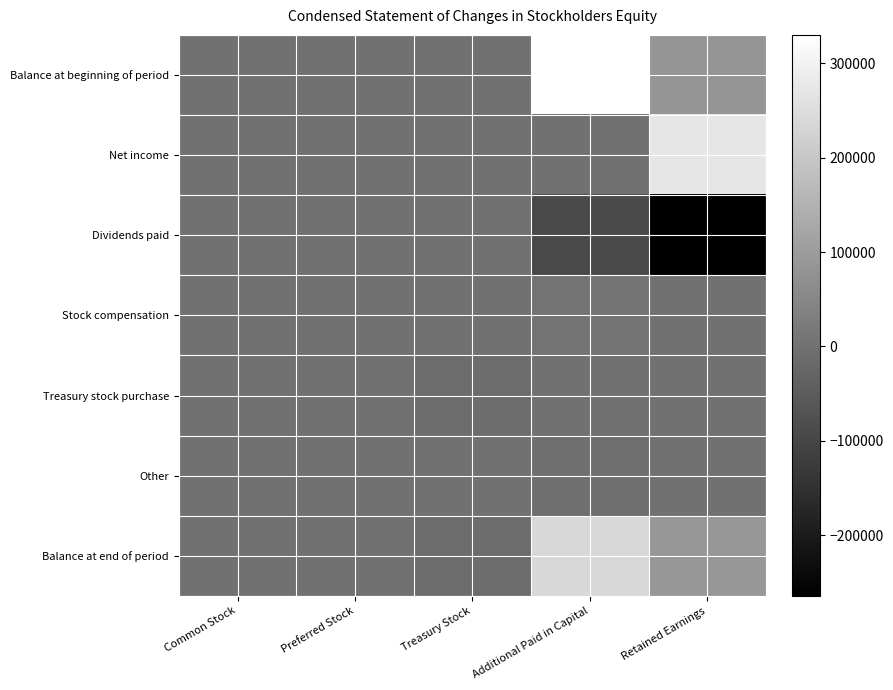

Reading left to right, extract all data points from this chart.

Balance at beginning of period: Common Stock=534	Preferred Stock=0	Treasury Stock=0	Additional Paid in Capital=329993	Retained Earnings=82496
Net income: Common Stock=0	Preferred Stock=0	Treasury Stock=0	Additional Paid in Capital=0	Retained Earnings=270006
Dividends paid: Common Stock=0	Preferred Stock=0	Treasury Stock=0	Additional Paid in Capital=-91122	Retained Earnings=-264228
Stock compensation: Common Stock=0	Preferred Stock=0	Treasury Stock=0	Additional Paid in Capital=4679	Retained Earnings=0
Treasury stock purchase: Common Stock=0	Preferred Stock=0	Treasury Stock=-12100	Additional Paid in Capital=0	Retained Earnings=0
Other: Common Stock=0	Preferred Stock=0	Treasury Stock=0	Additional Paid in Capital=-5388	Retained Earnings=0
Balance at end of period: Common Stock=534	Preferred Stock=0	Treasury Stock=-12100	Additional Paid in Capital=238162	Retained Earnings=88274